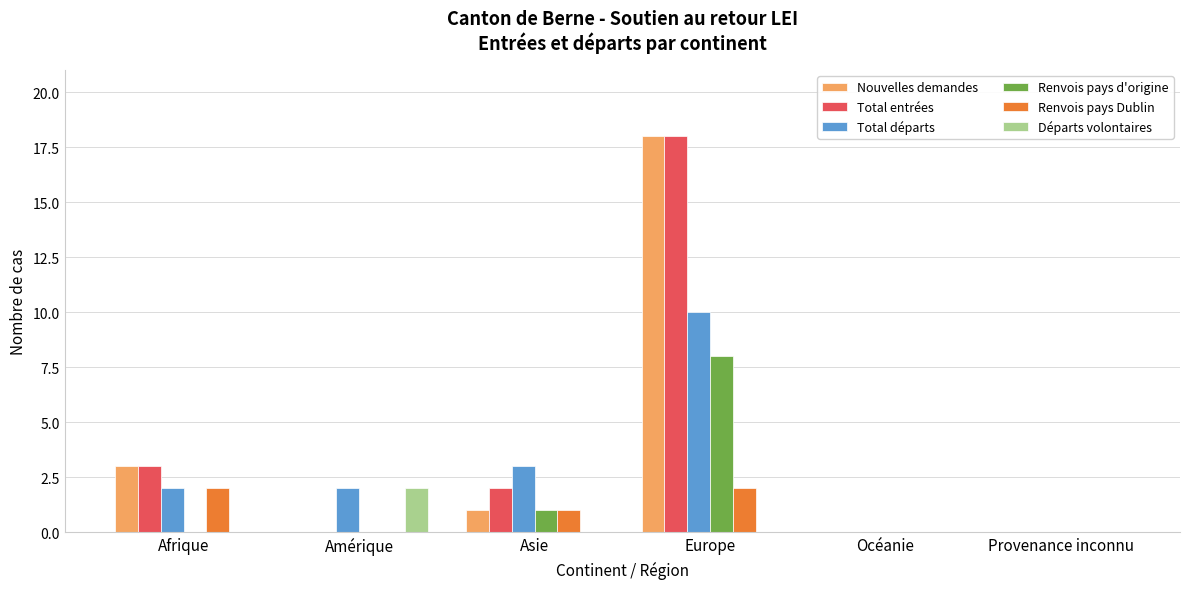

Reading right to left, what are all the values shown in this chart?

Nouvelles demandes: 0	0	18	1	0	3
Total entrées: 0	0	18	2	0	3
Total départs: 0	0	10	3	2	2
Renvois pays d'origine: 0	0	8	1	0	0
Renvois pays Dublin: 0	0	2	1	0	2
Départs volontaires: 0	0	0	0	2	0